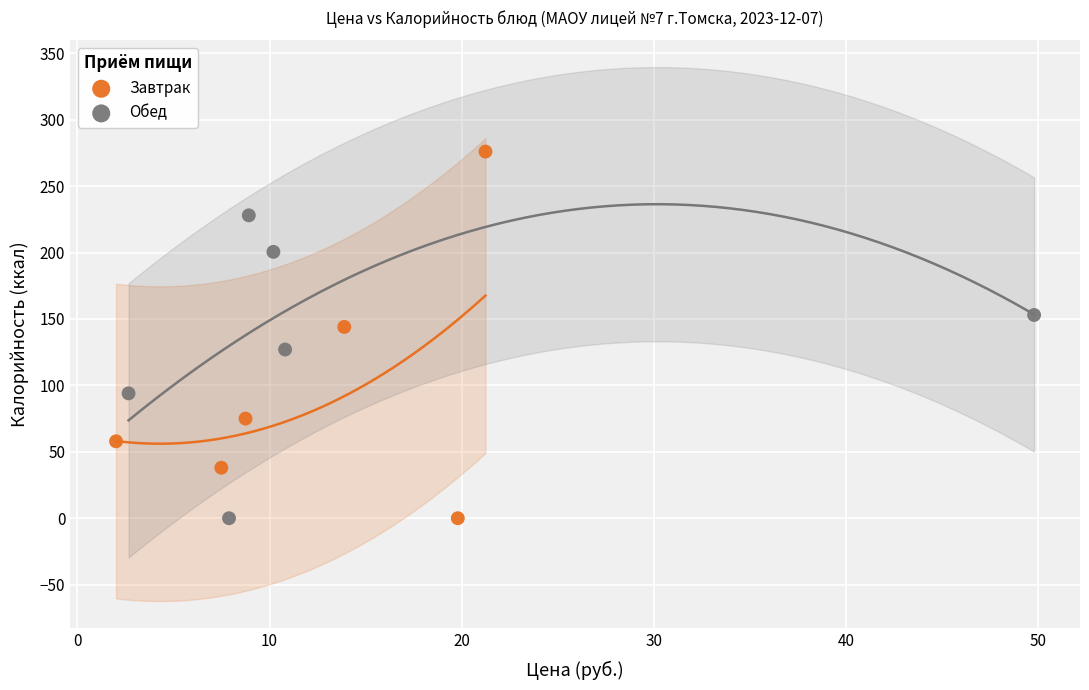

Which series has the largest Y range (max minus min)?

Завтрак